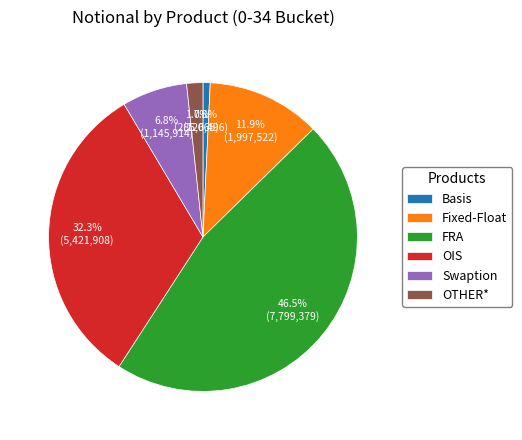

Combined, what portion of the pie is Swaption and Fixed-Float?

18.7%